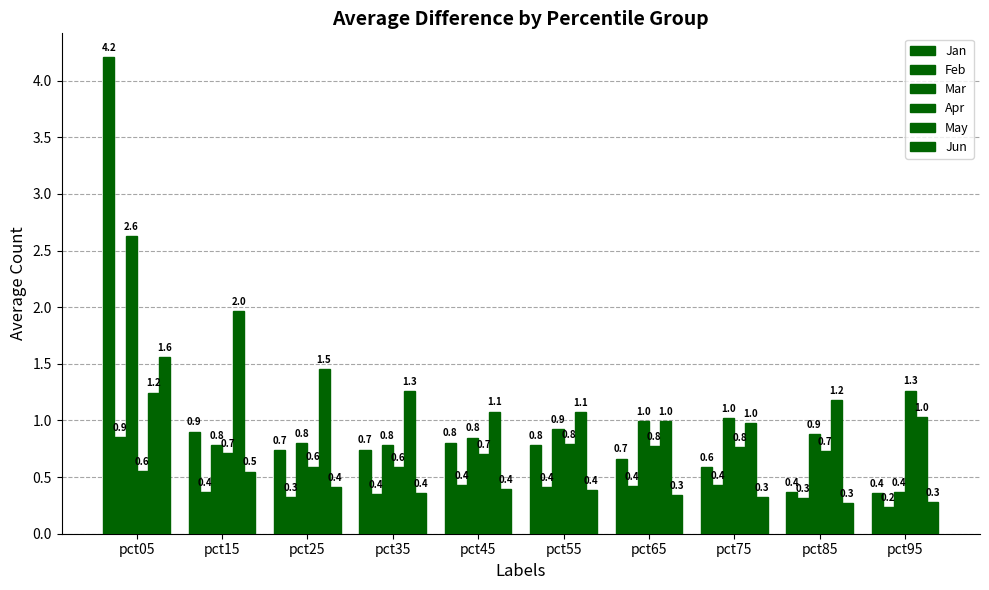

How many groups of bars are there?

10